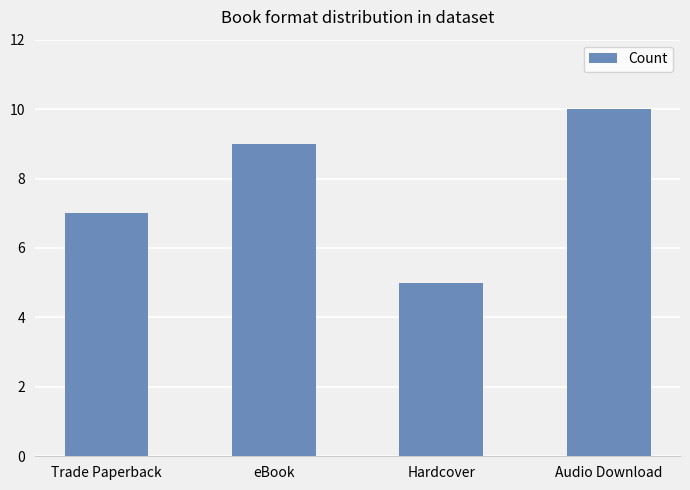

Reading right to left, what are all the values shown in this chart?

Audio Download=10	Hardcover=5	eBook=9	Trade Paperback=7